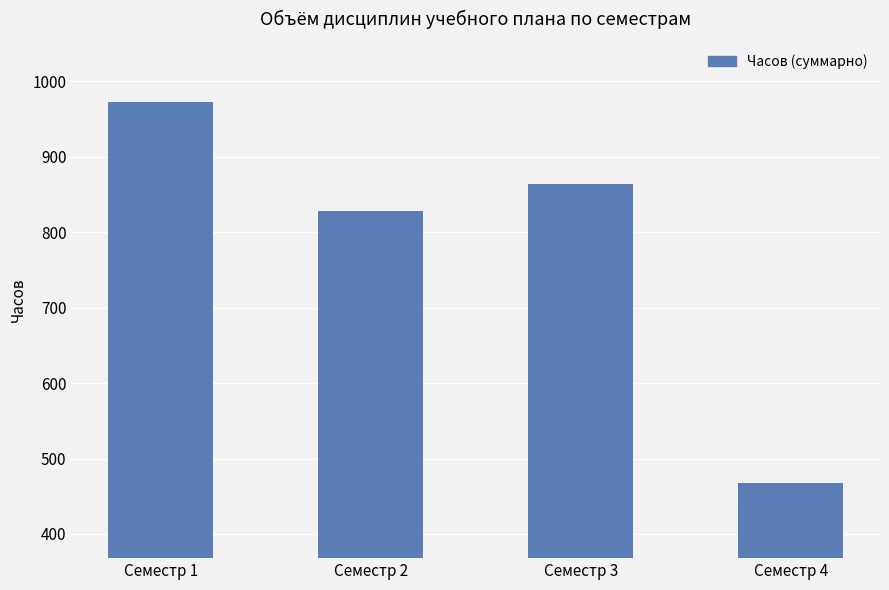

Reading right to left, what are all the values shown in this chart?

468	864	828	972